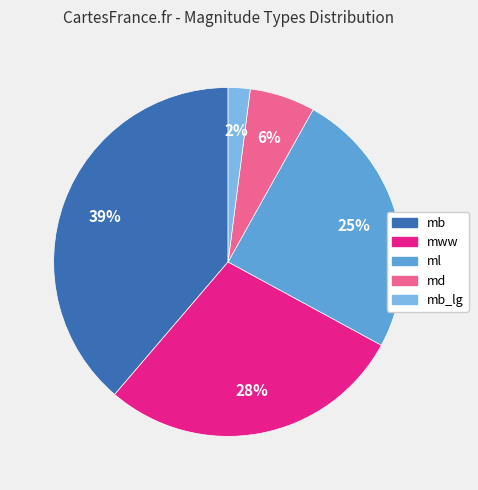

To the nearest percent, what is the average slice percentage?

20%